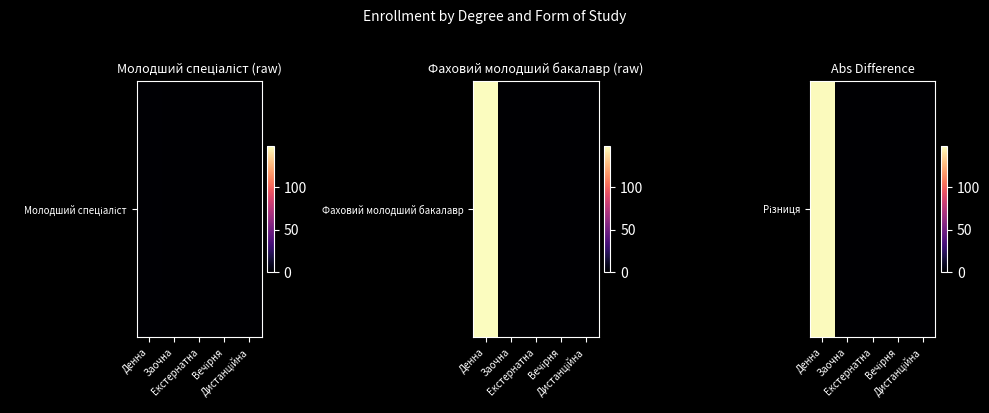

True or false: the data shows -64 at Вечірня.

False